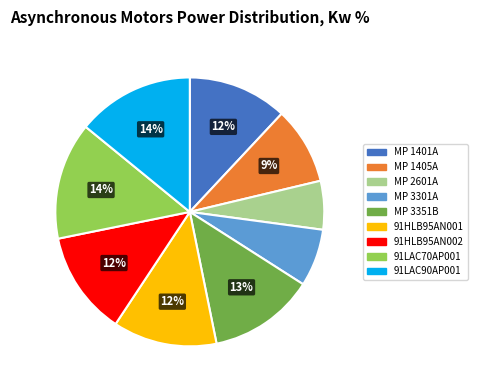

To the nearest percent, what portion does 91LAC70AP001 represent?

14%